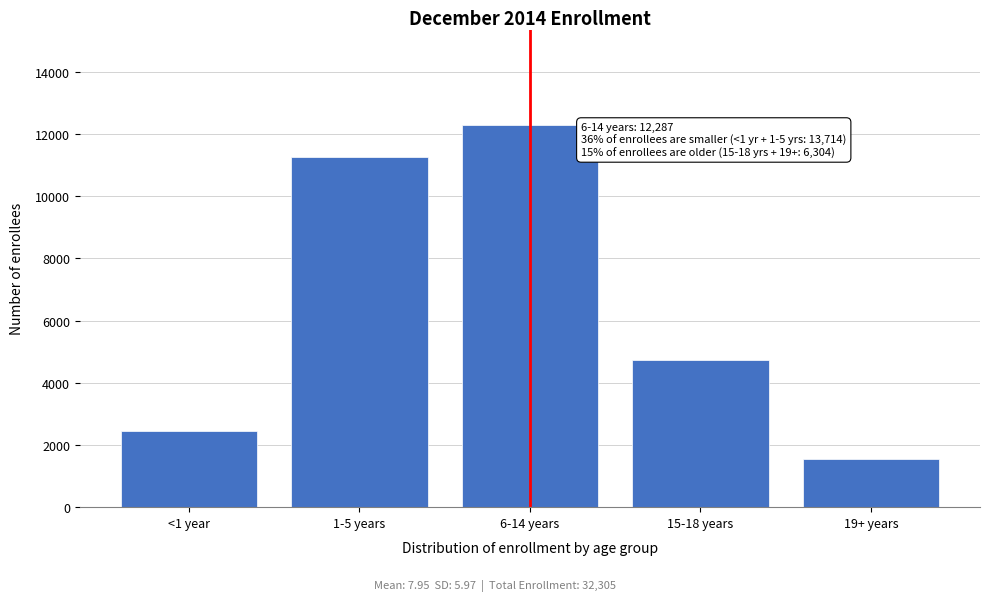

Reading left to right, list all the values displayed in this chart.

2449	11265	12287	4741	1563